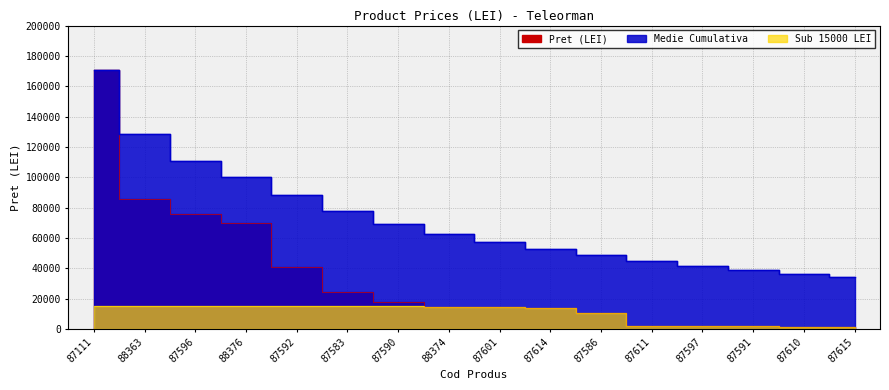

What is the change in value from 87111 to 87601?

-156444